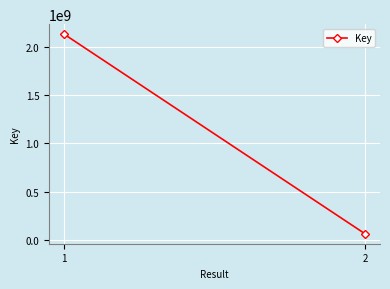

Rank the categories by value from lowest to highest.

2, 1